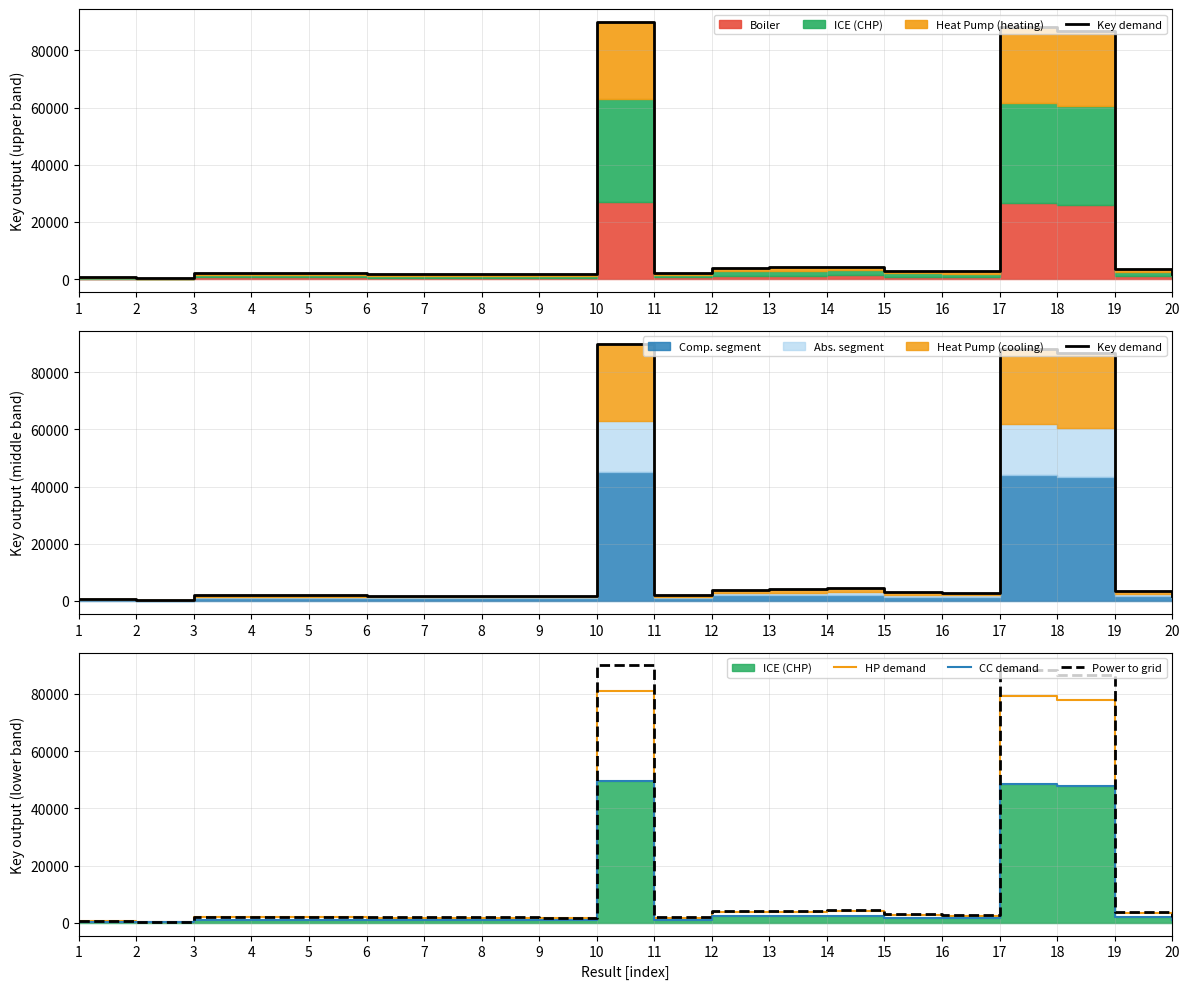

Where is Power to grid nearest to the value 45114?

14